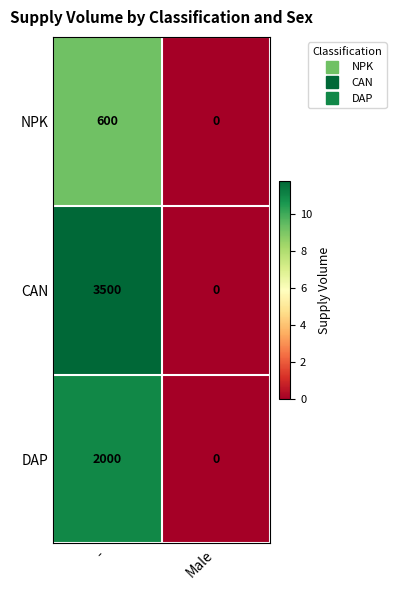

List the series in order of their peak value, lowest first.

NPK, DAP, CAN